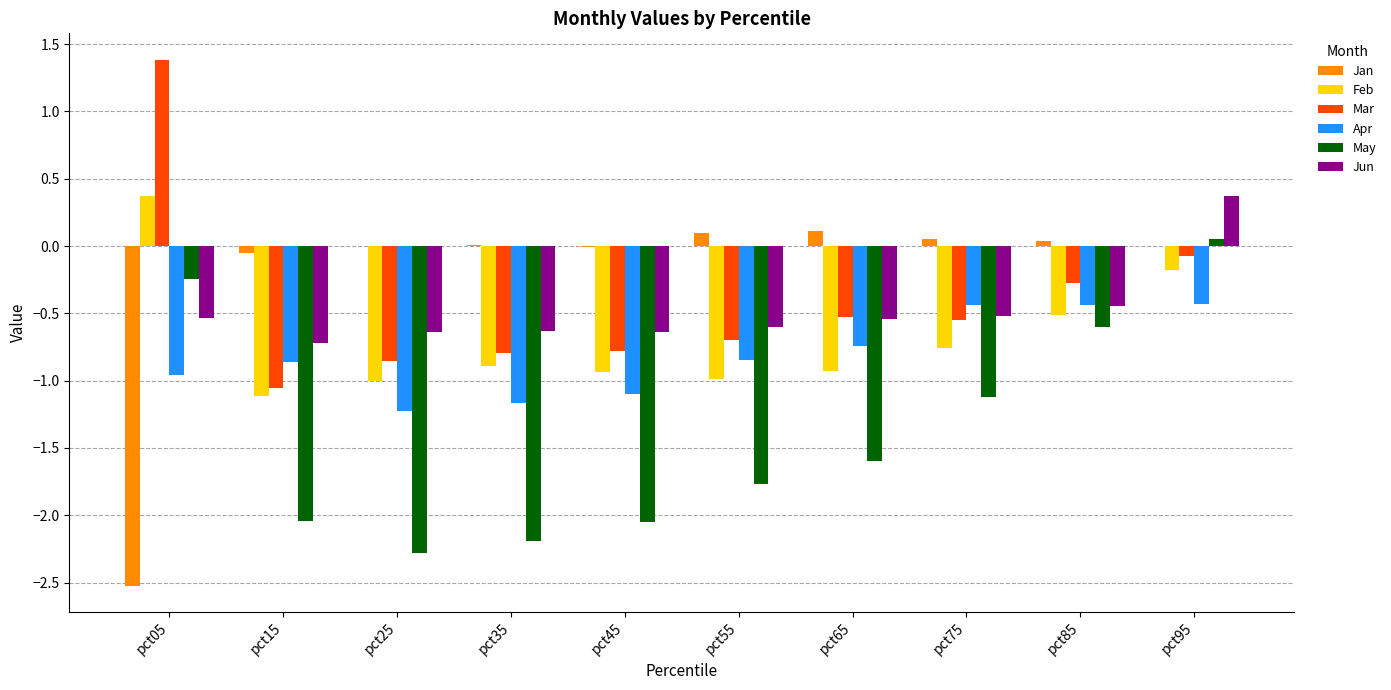

How many groups of bars are there?

10